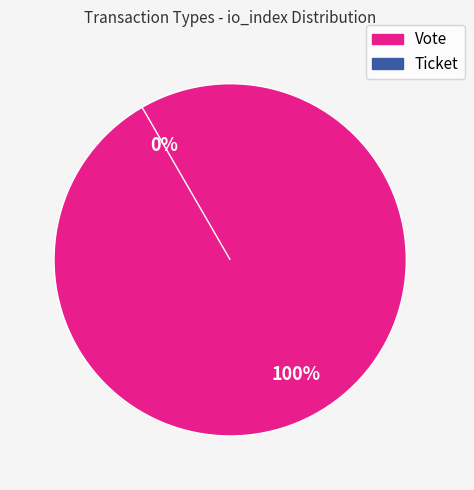

How many segments does this pie chart have?

2